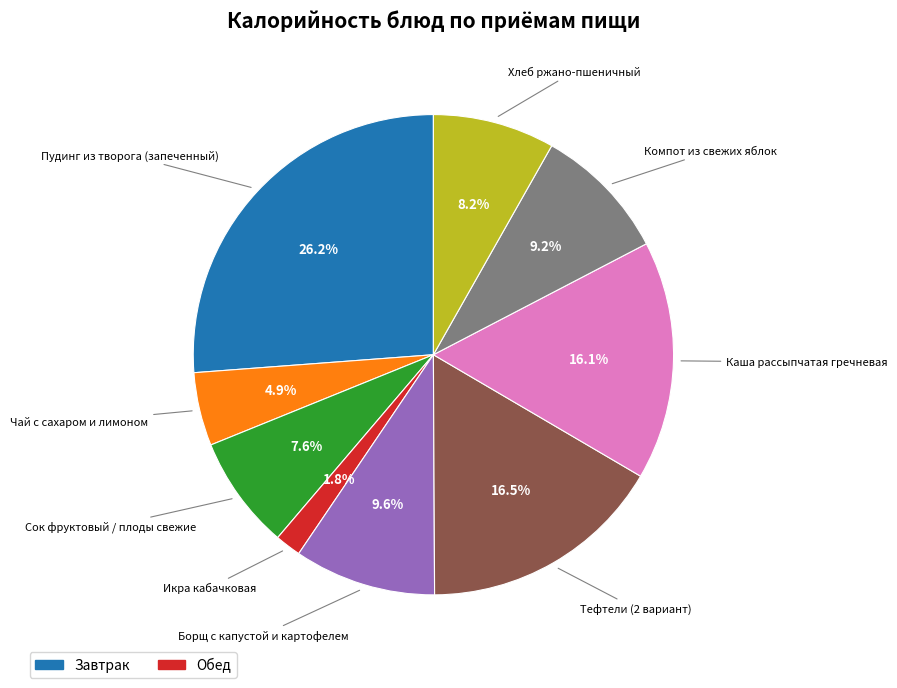

Is there a majority slice in this chart?

No